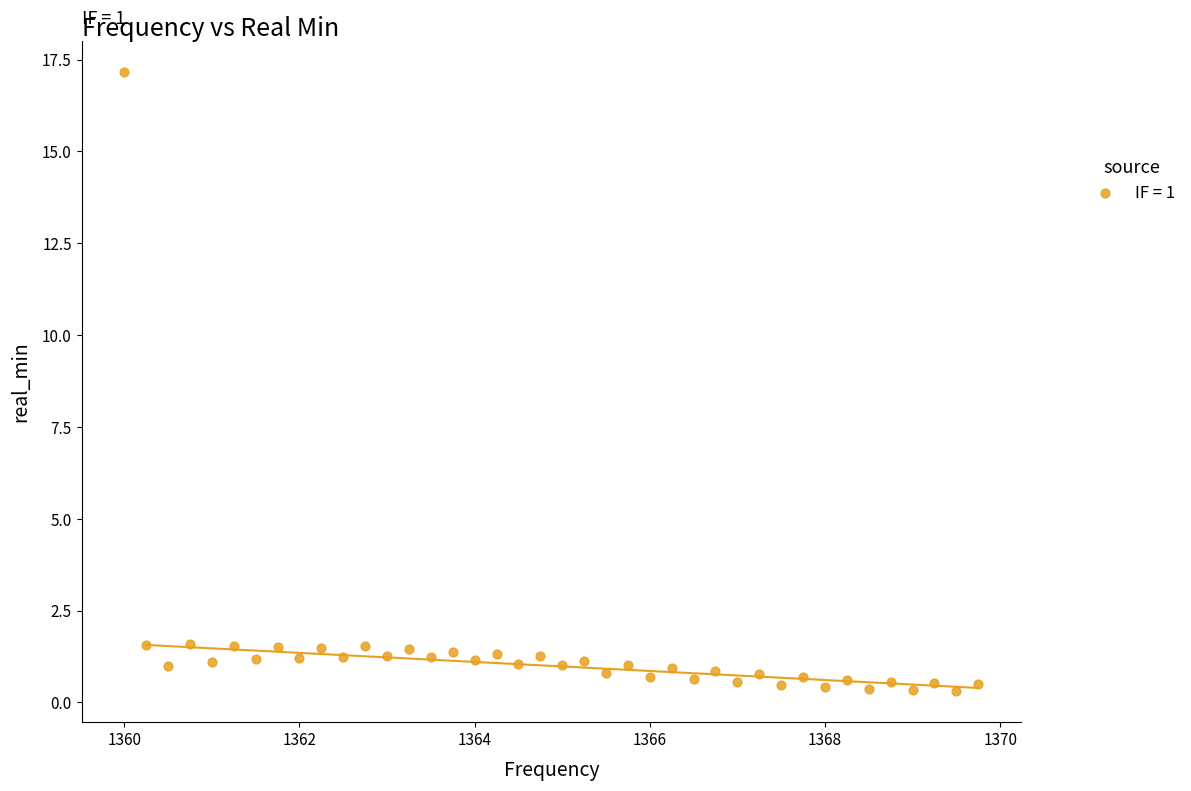

What is the range of Y values (max minus min)?

16.9